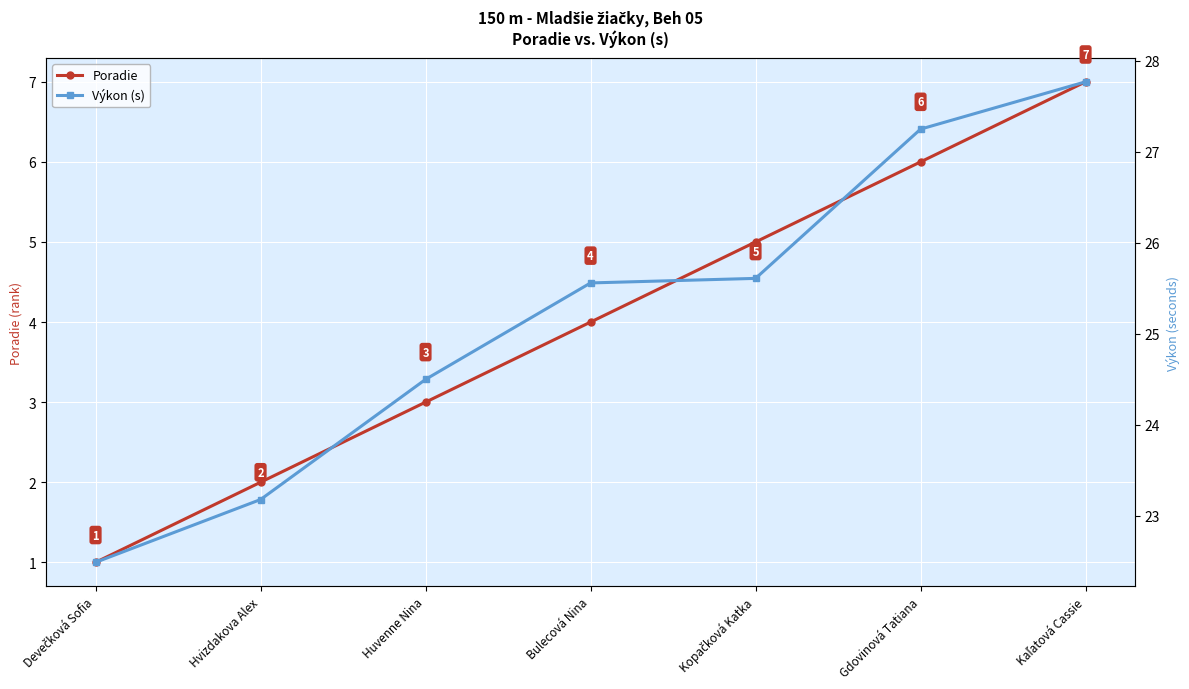

Reading left to right, transcribe all the data shown in this chart.

Poradie: 1.0	2.0	3.0	4.0	5.0	6.0	7.0
Výkon (s): 22.5	23.2	24.5	25.6	25.6	27.2	27.8